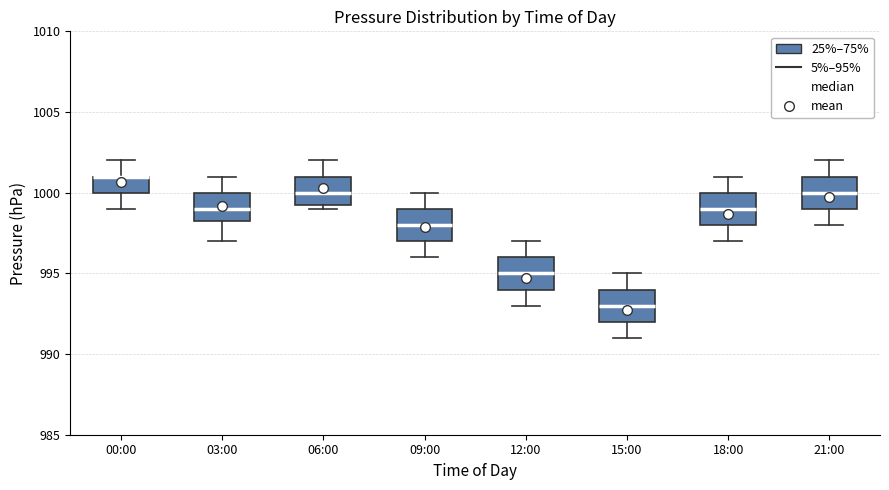

Reading left to right, read every box against the y-axis: the position of its median line, the range the box covers, and the ends of its whiskers. The values are not printed on the chart, so give them approximately, as read against the axis.

00:00: median 1001.0 (drawn on the box's upper edge), box 1000.0 to 1001.0, whiskers 999.0 to 1002.0
03:00: median 999.0, box 998.5 to 1000.0, whiskers 997.0 to 1001.0
06:00: median 1000.0, box 999.5 to 1001.0, whiskers 999.0 to 1002.0
09:00: median 998.0, box 997.0 to 999.0, whiskers 996.0 to 1000.0
12:00: median 995.0, box 994.0 to 996.0, whiskers 993.0 to 997.0
15:00: median 993.0, box 992.0 to 994.0, whiskers 991.0 to 995.0
18:00: median 999.0, box 998.0 to 1000.0, whiskers 997.0 to 1001.0
21:00: median 1000.0, box 999.0 to 1001.0, whiskers 998.0 to 1002.0